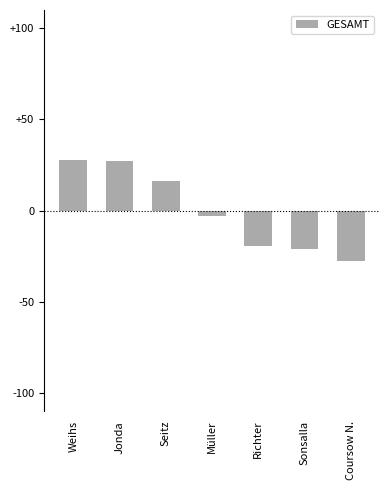

Between Coursow N. and Richter, which is larger?

Richter